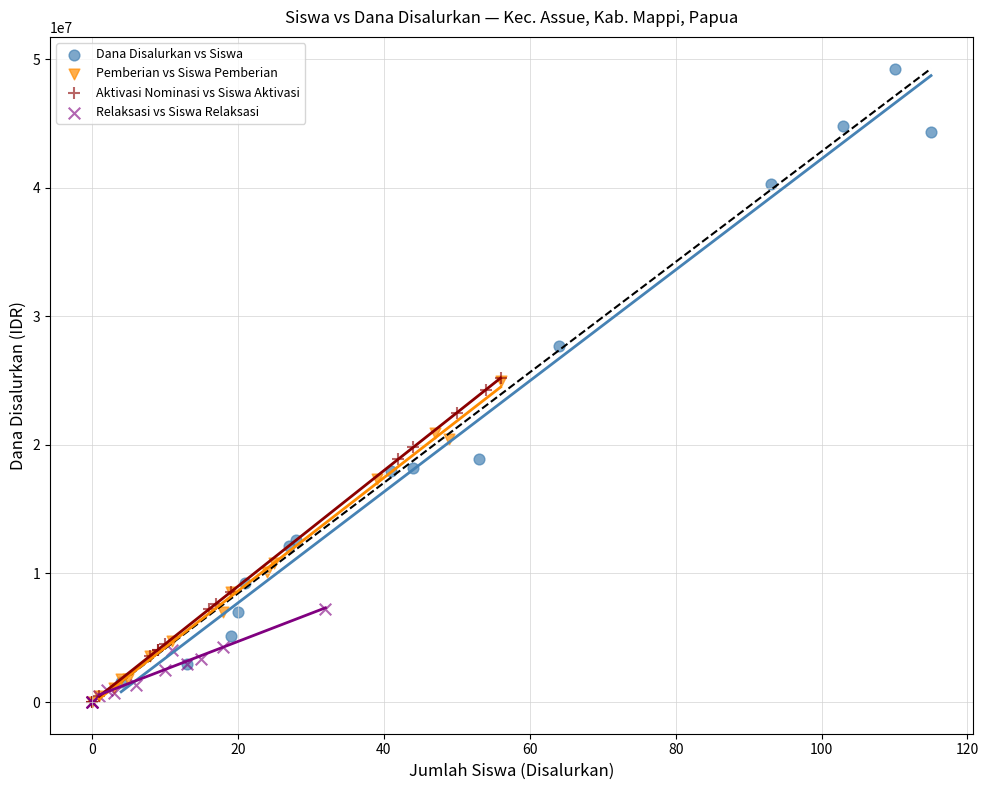

Which series has the largest Y range (max minus min)?

Dana Disalurkan vs Siswa